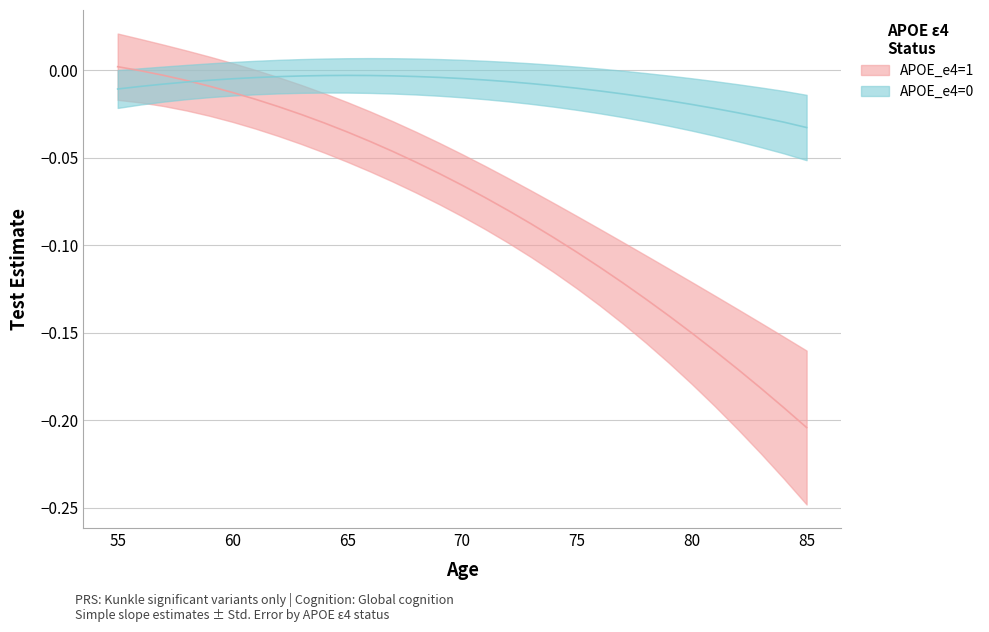

Which series changed the most between 57 and 75?

APOE_e4=1 (Test Estimate)